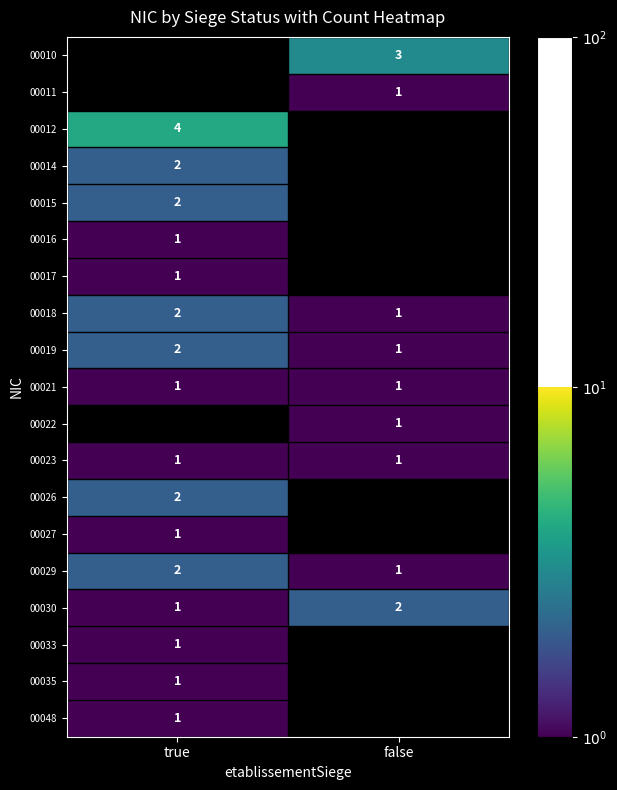

List the labels in order of 00030 value, smallest first.

true, false